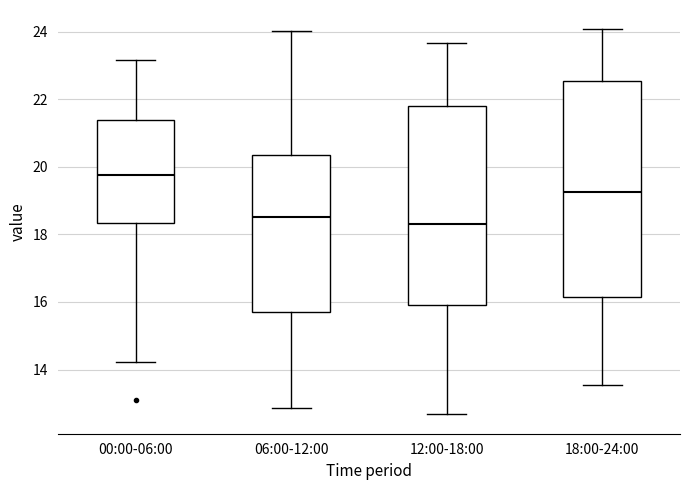

Comparing the boxes themselves (not the whiskers), which one is the tallest?

18:00-24:00